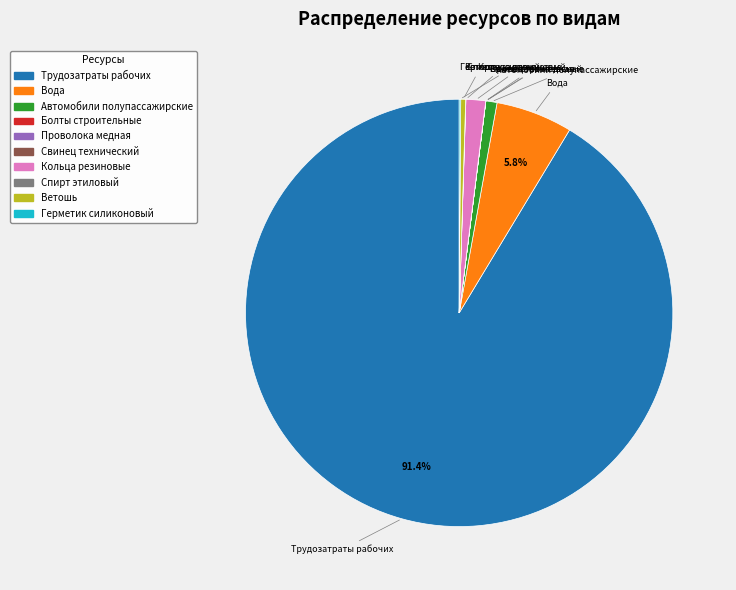

Do Ветошь and Трудозатраты рабочих together represent more than half of the pie?

Yes